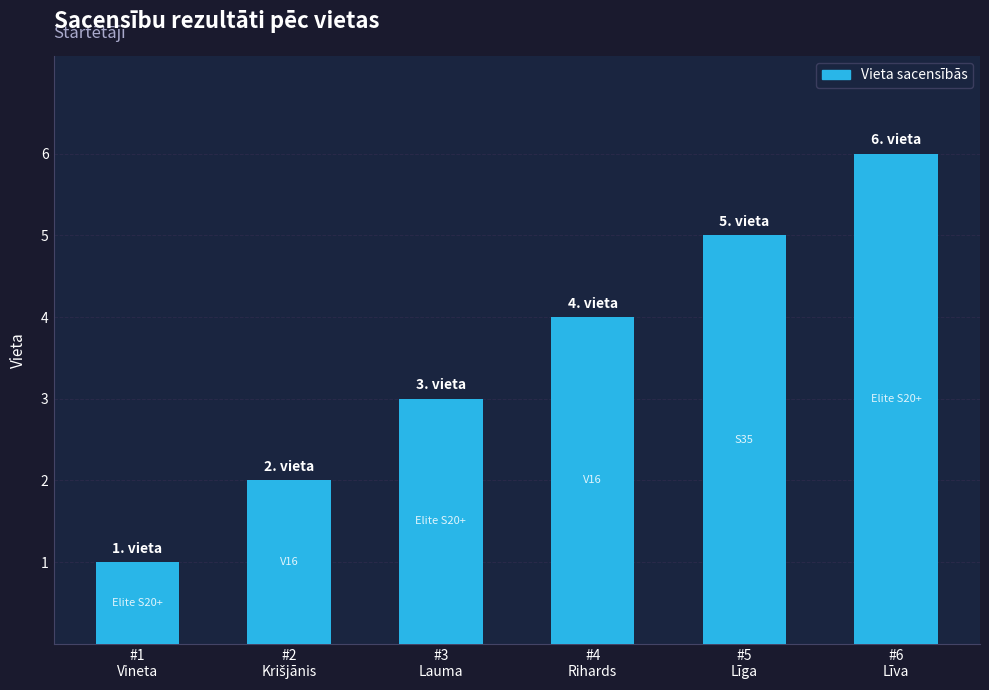

What is the greatest value displayed?

6